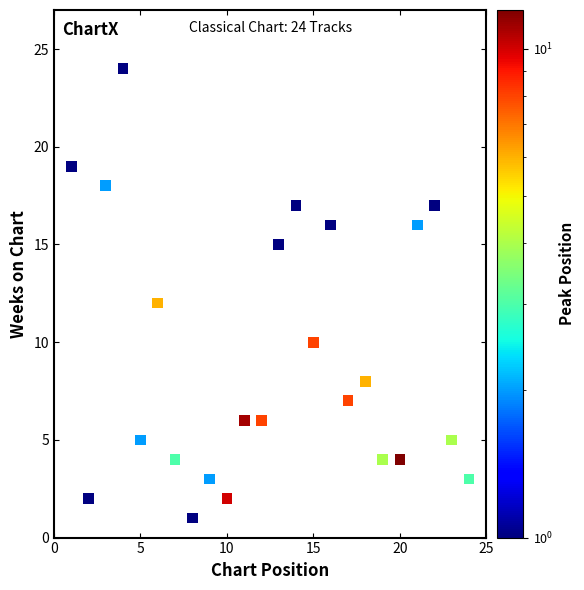

What is the range of X values (max minus min)?

23